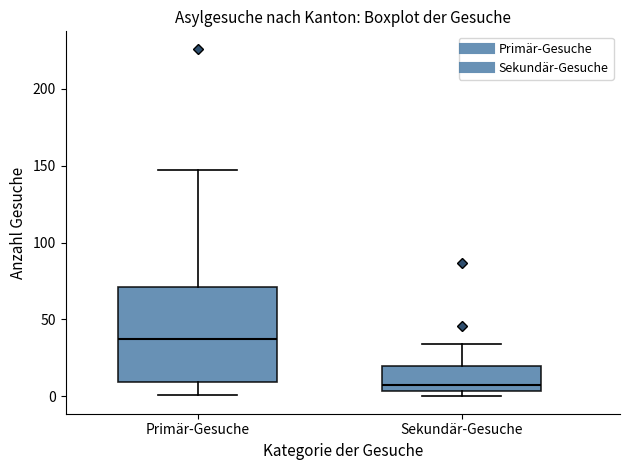

Reading left to right, read every box against the y-axis: the position of its median line, the range the box covers, and the ends of its whiskers. The values are not printed on the chart, so give them approximately, as read against the axis.

Primär-Gesuche: median 40, box 10 to 70, whiskers 0 to 145
Sekundär-Gesuche: median 10, box 5 to 20, whiskers 0 to 35